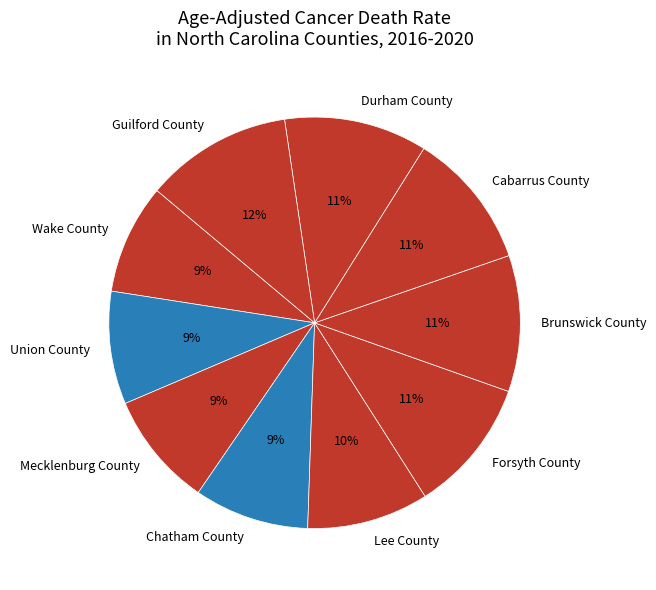

What percentage is the Mecklenburg County slice, to the nearest percent?

9%